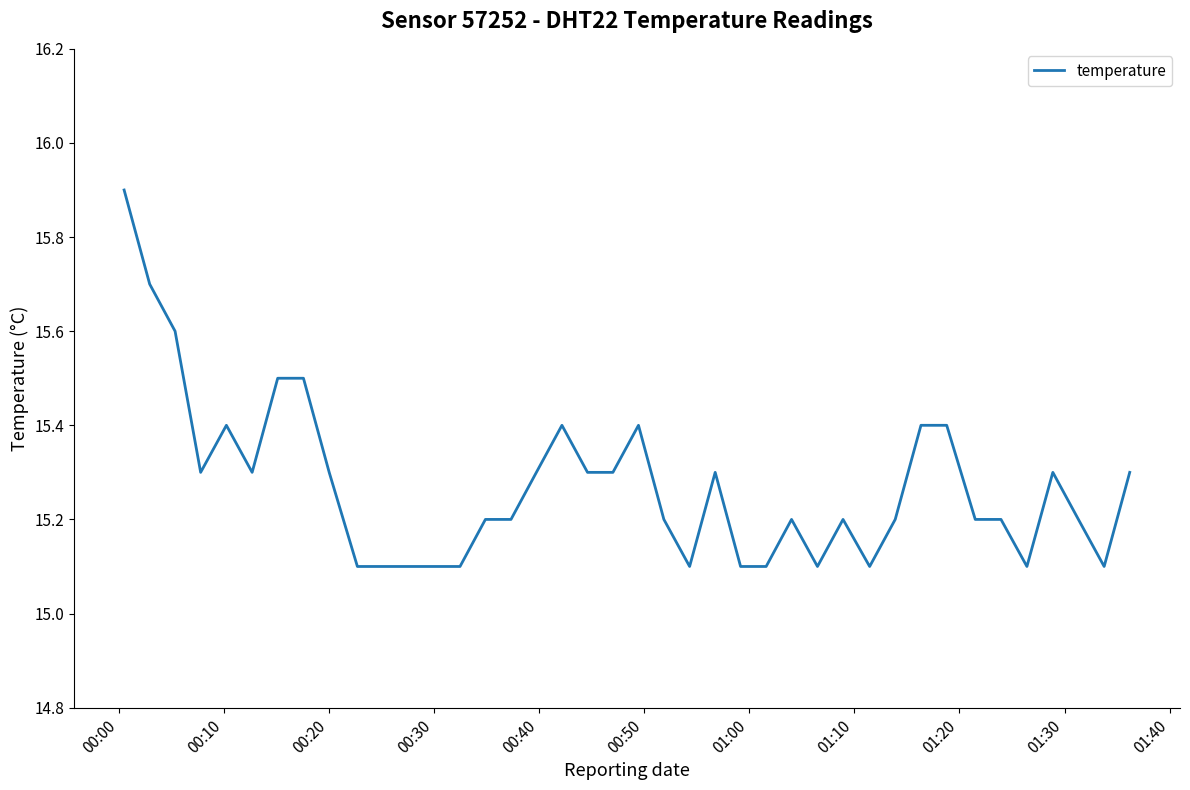

What is the greatest value displayed?

15.9